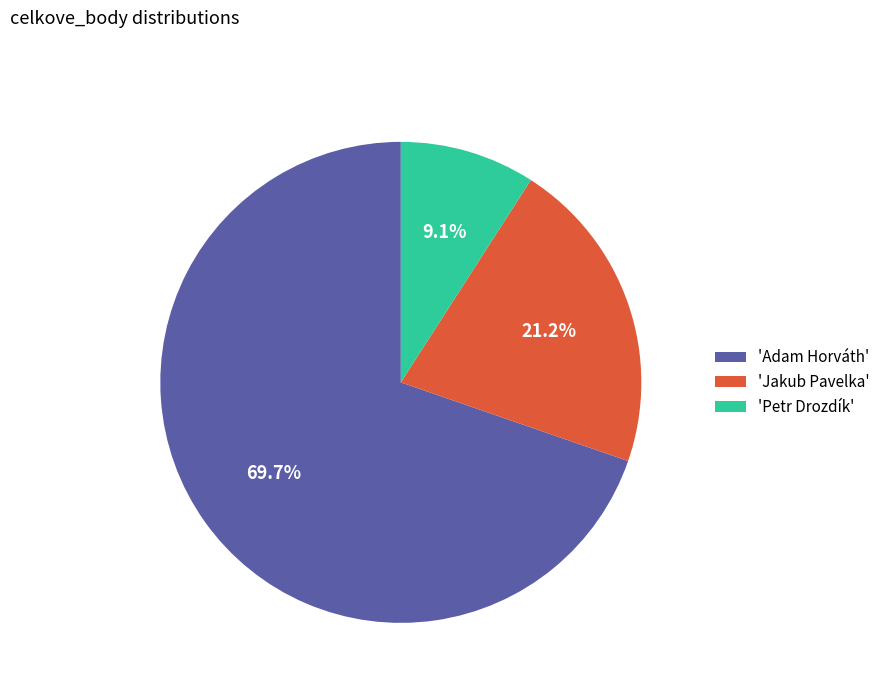

Does 'Adam Horváth' account for over 50% of the chart?

Yes